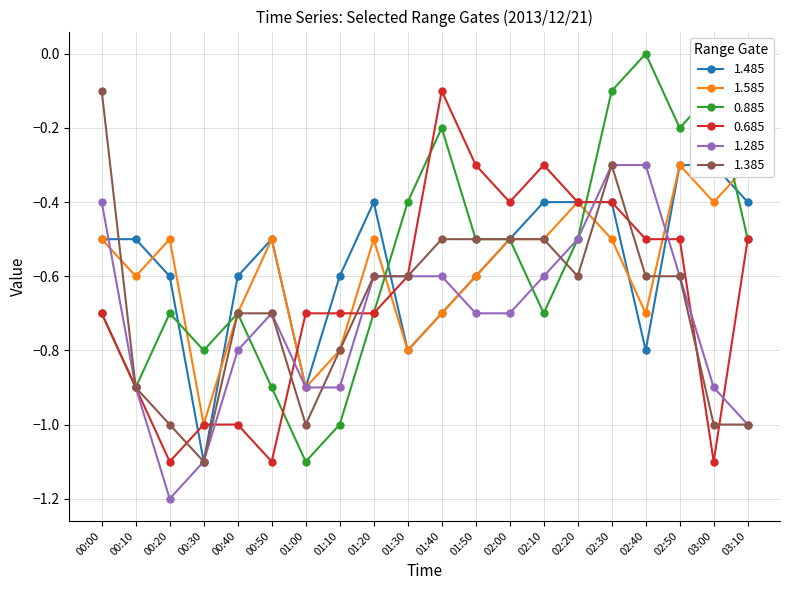

Is this an area chart (filled region under the line)?

No